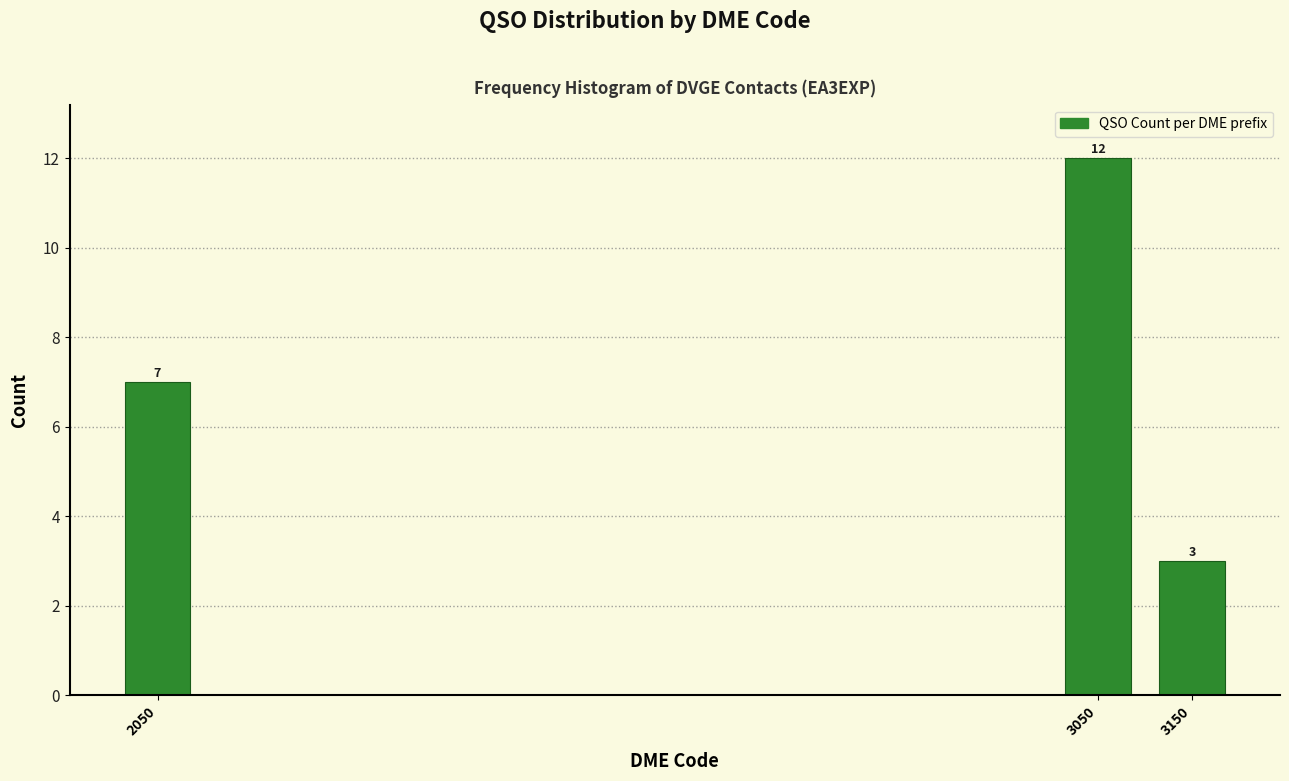

Reading right to left, transcribe all the data shown in this chart.

3	12	7